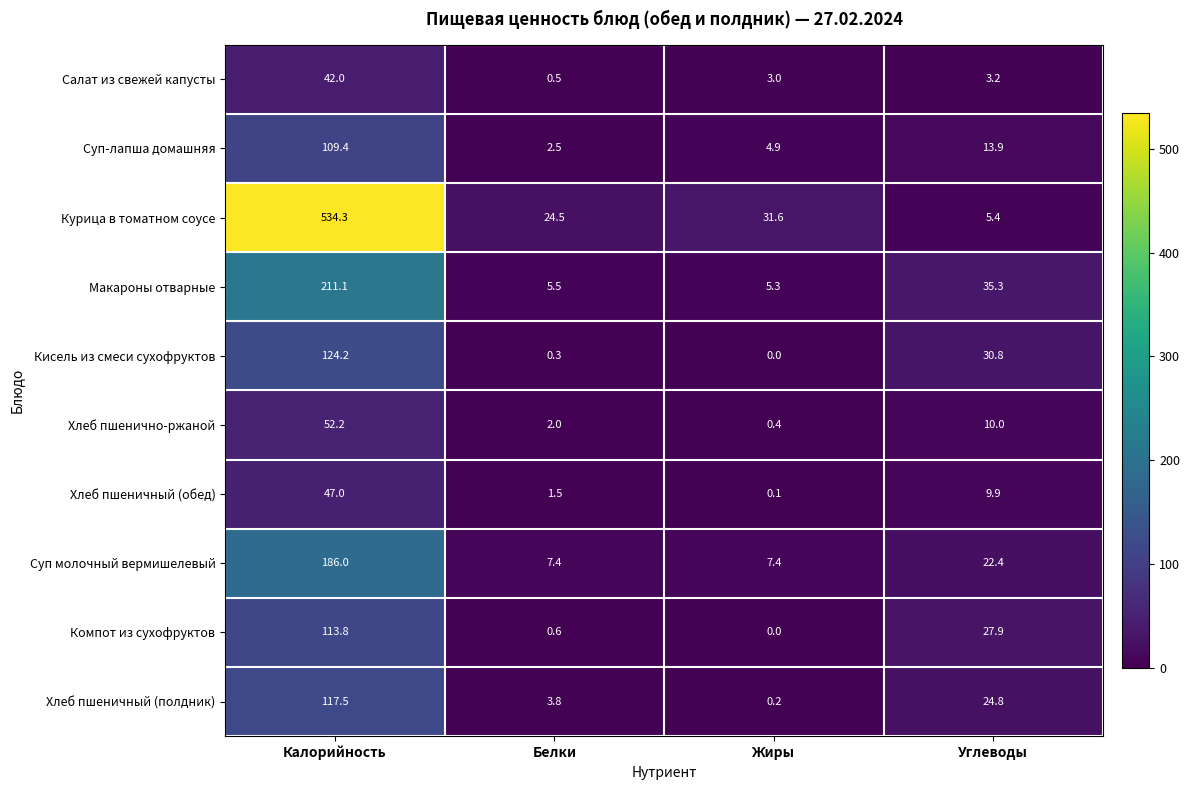

What is the average value of the Хлеб пшеничный (полдник) series?

36.6